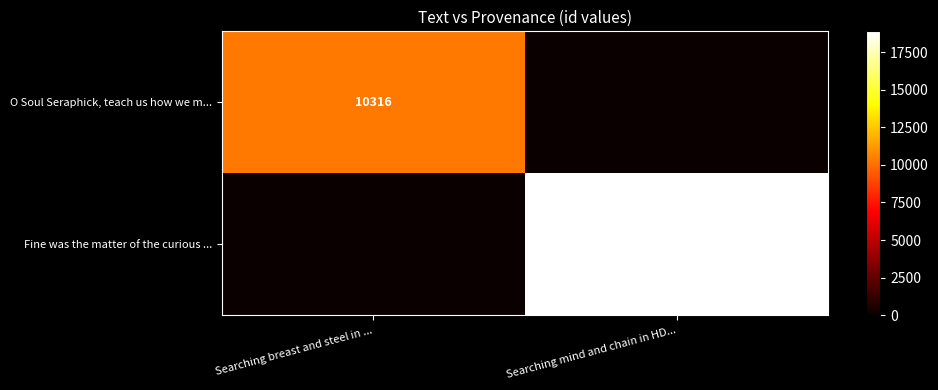

The value of Fine was the matter of the curious ... at Searching mind and chain in HD... is 18878. True or false?

True